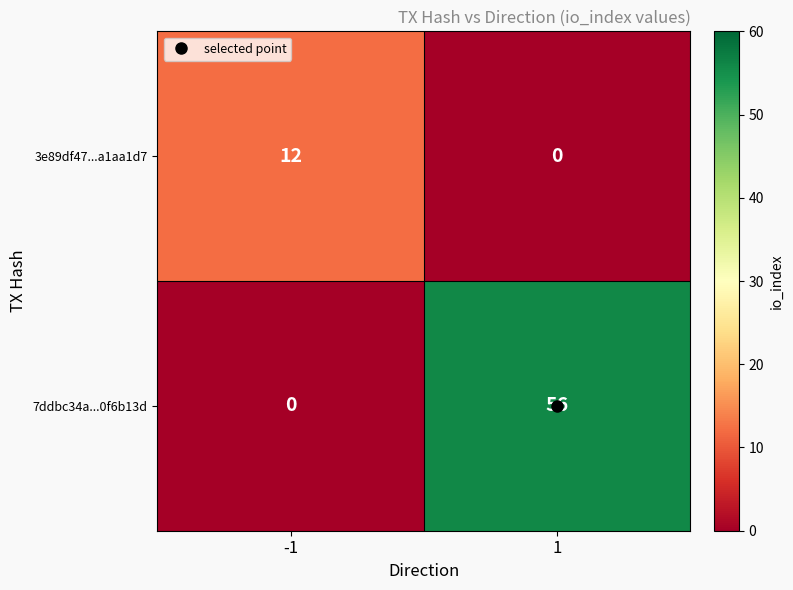

The 7ddbc34a...0f6b13d series shows 19 at -1. True or false?

False